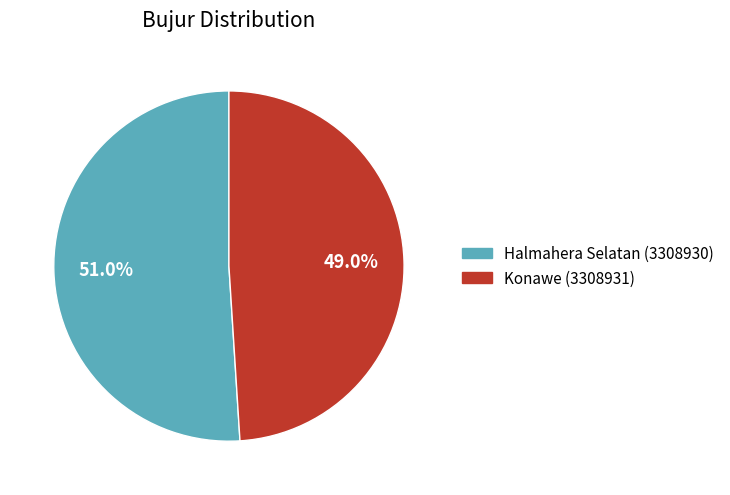

What is the smallest slice in the pie chart?

Konawe (3308931)